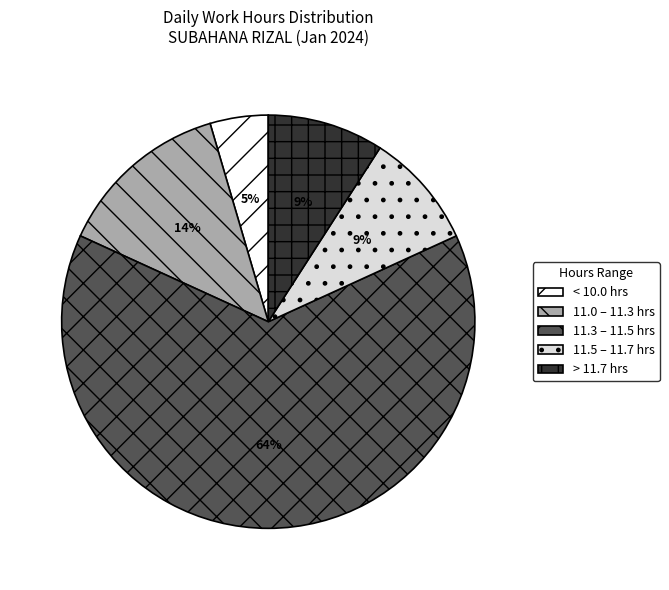

To the nearest percent, what is the average slice percentage?

20%